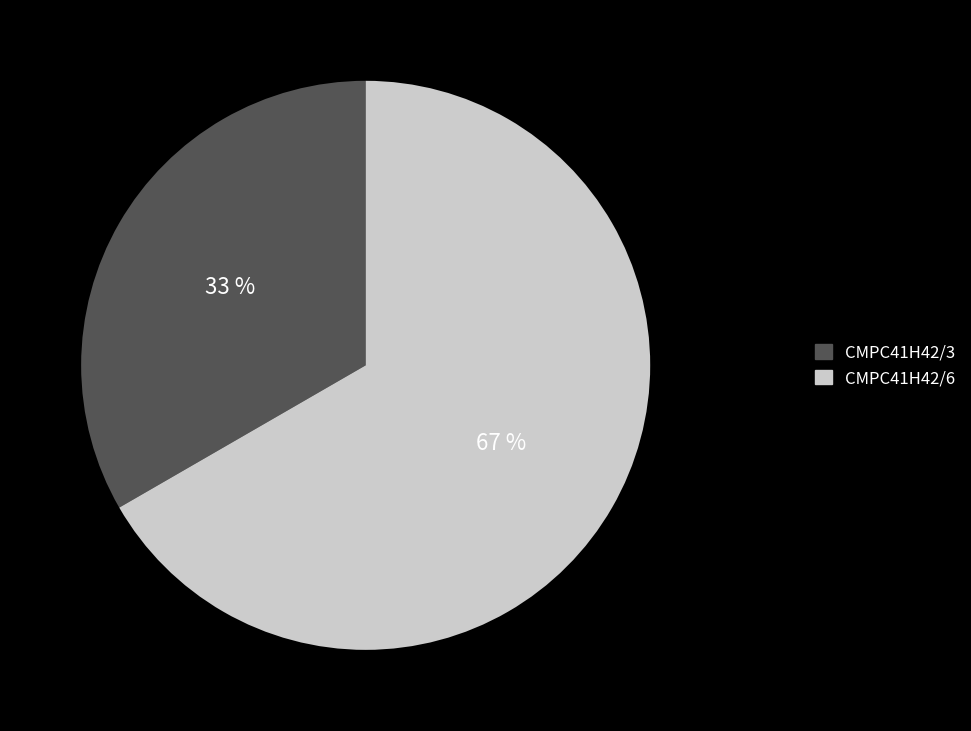

How many segments does this pie chart have?

2